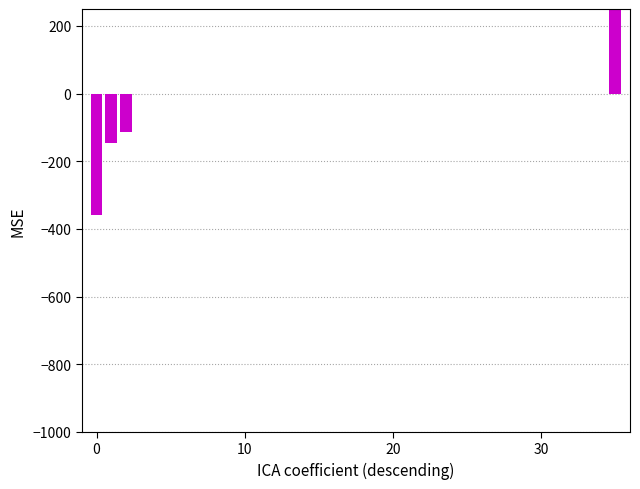

Reading left to right, transcribe all the data shown in this chart.

-360.0	-147.0	-115.0	0.0	0.0	0.0	0.0	0.0	0.0	0.0	0.0	0.0	0.0	0.0	0.0	0.0	0.0	0.0	0.0	0.0	0.0	0.0	0.0	0.0	0.0	0.0	0.0	0.0	0.0	0.0	0.0	0.0	0.0	0.0	0.0	1376.1